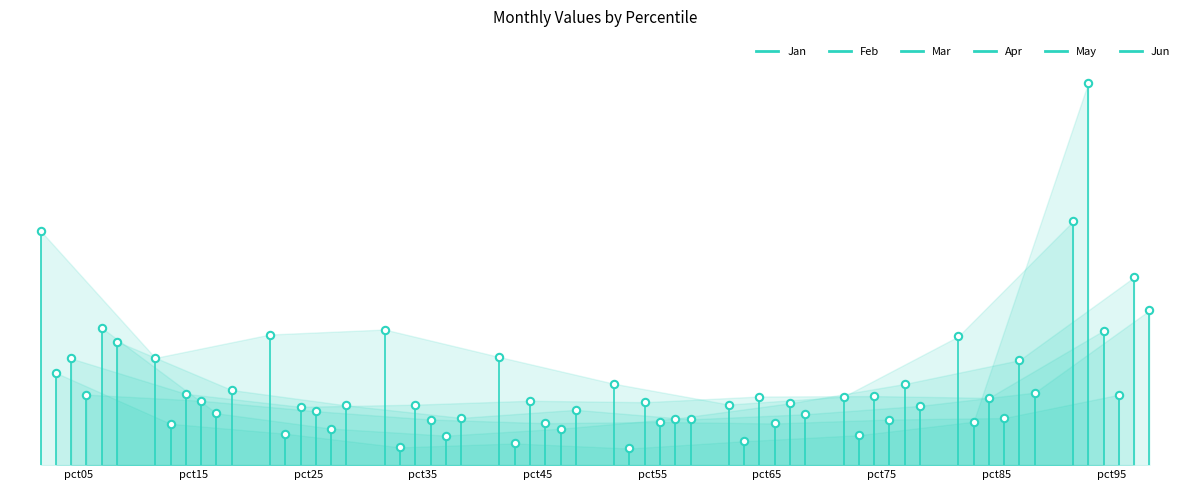

Which series reaches the maximum Y coordinate?

Jan